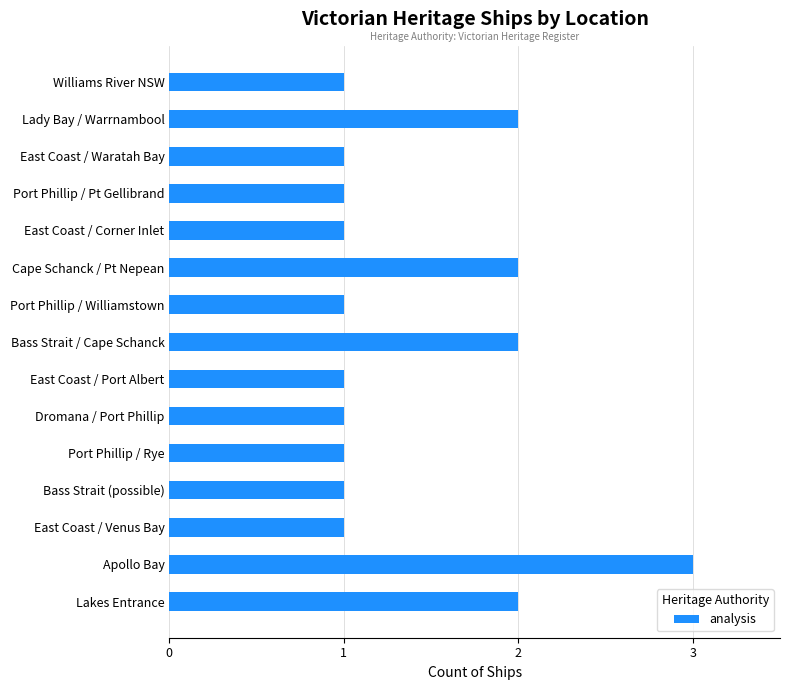

Reading bottom to top, transcribe all the data shown in this chart.

2	3	1	1	1	1	1	2	1	2	1	1	1	2	1